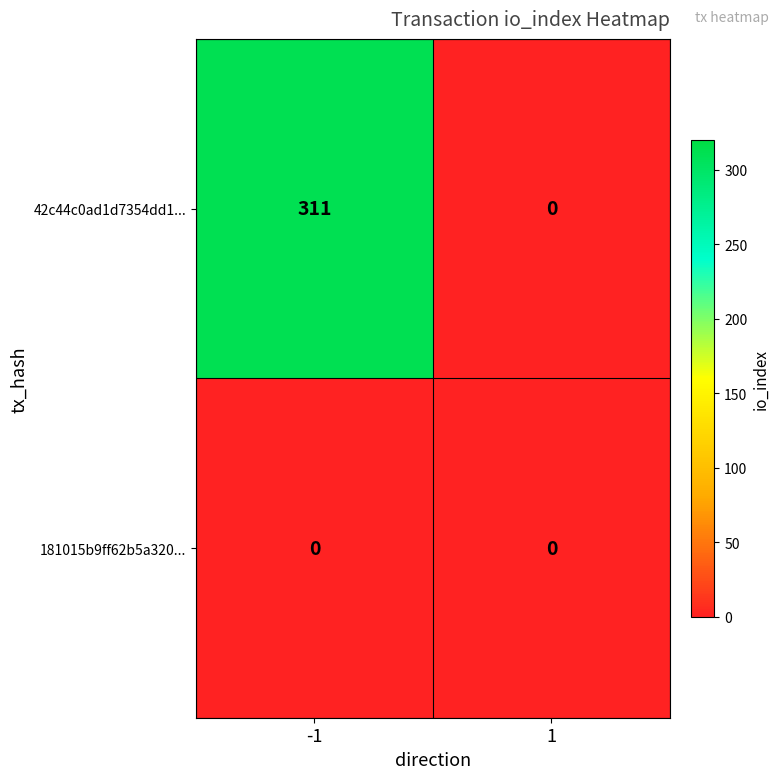

At which category is the sum across all series the highest?

-1